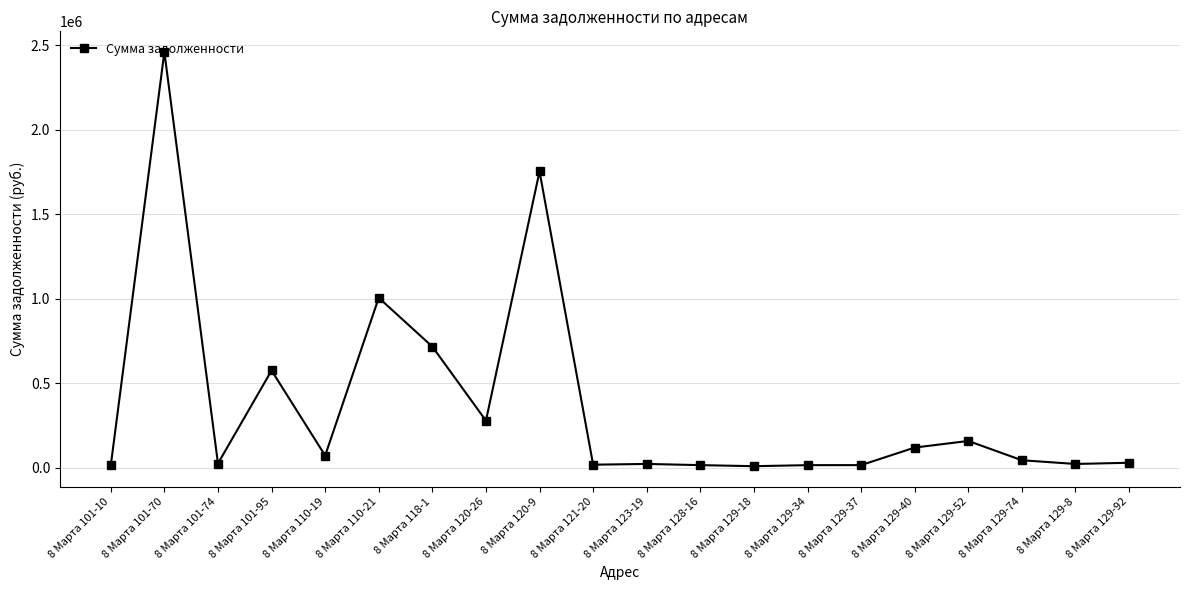

Is this an area chart (filled region under the line)?

No